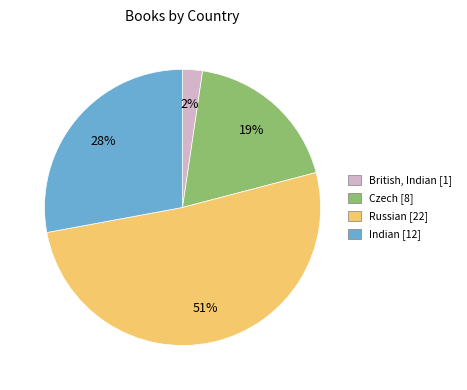

To the nearest percent, what is the average slice percentage?

25%